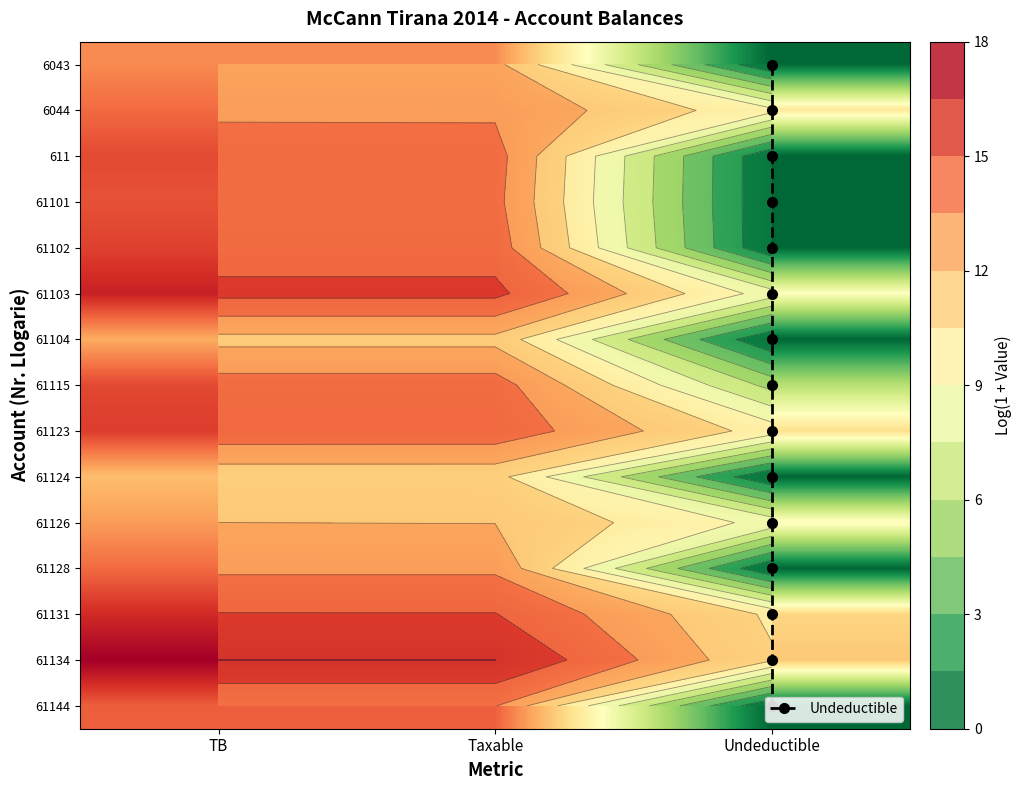

Reading right to left, extract all data points from this chart.

6043: Undeductible=0.0	Taxable=12.4	TB=12.4
6044: Undeductible=8.5	Taxable=12.0	TB=12.0
611: Undeductible=0.0	Taxable=14.0	TB=14.0
61101: Undeductible=0.0	Taxable=14.1	TB=14.1
61102: Undeductible=0.0	Taxable=13.2	TB=13.2
61103: Undeductible=10.7	Taxable=16.5	TB=16.5
61104: Undeductible=0.0	Taxable=11.6	TB=11.6
61115: Undeductible=8.3	Taxable=15.4	TB=15.4
61123: Undeductible=9.5	Taxable=13.3	TB=13.3
61124: Undeductible=0.0	Taxable=14.4	TB=14.4
61126: Undeductible=9.8	Taxable=14.5	TB=14.5
61128: Undeductible=0.0	Taxable=13.6	TB=13.6
61131: Undeductible=10.2	Taxable=15.1	TB=15.1
61134: Undeductible=5.5	Taxable=14.2	TB=14.2
61144: Undeductible=0.0	Taxable=11.0	TB=11.0